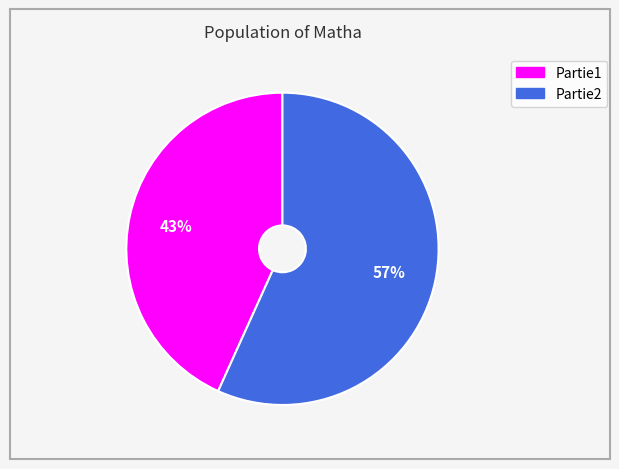

Is Partie2 the majority of the pie?

Yes